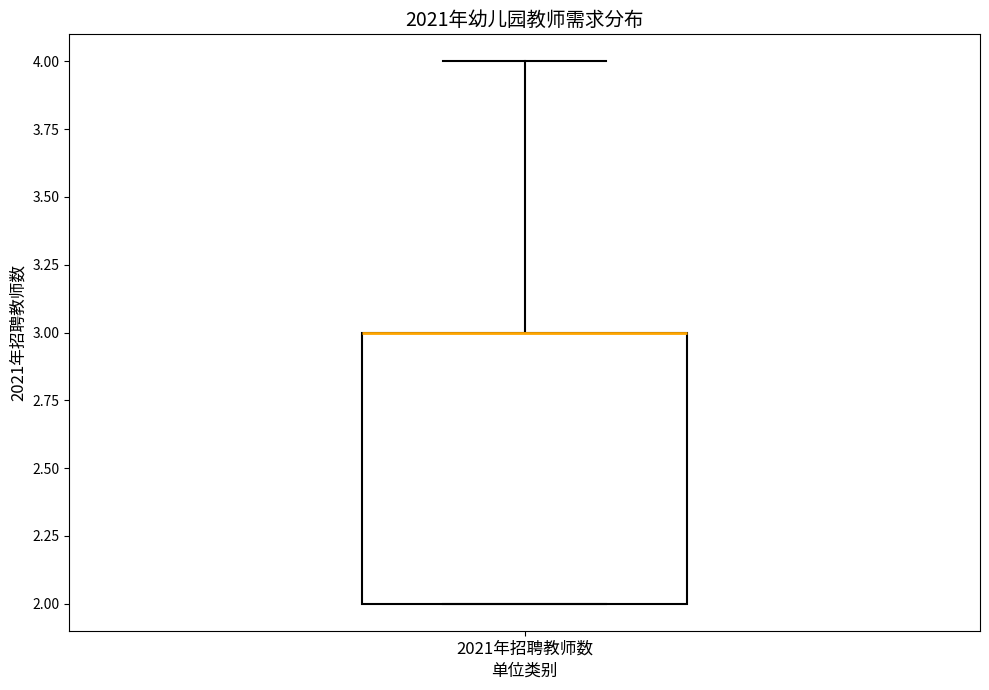

Read this box plot against the y-axis: the position of the median line, the range covered by the box, and the ends of both whiskers. The values are not printed on the chart, so give them approximately, as read against the axis.

median 3 (drawn on the box's upper edge), box 2 to 3, whiskers 2 to 4